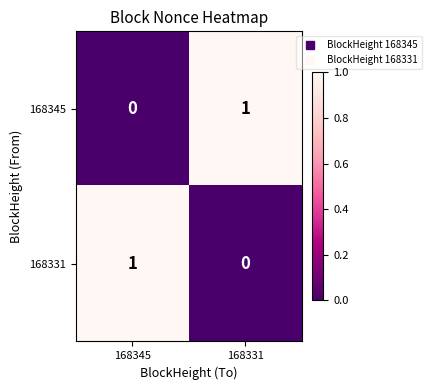

Count the number of data series in this chart.

2